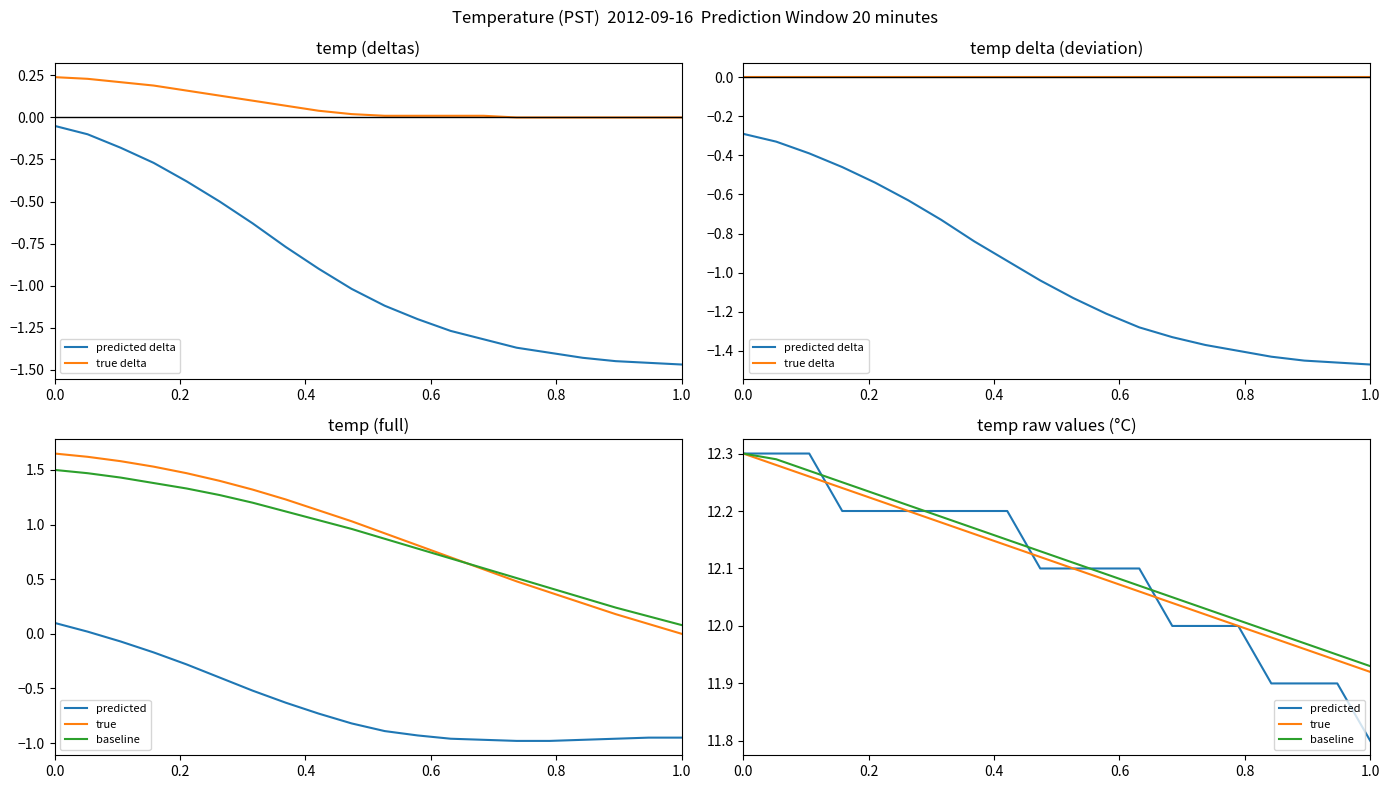

Reading left to right, transcribe all the data shown in this chart.

predicted delta: -0.3	-0.3	-0.4	-0.5	-0.5	-0.6	-0.7	-0.8	-0.9	-1.0	-1.1	-1.2	-1.3	-1.3	-1.4	-1.4	-1.4	-1.4	-1.5	-1.5
true delta: 0.0	0.0	0.0	0.0	0.0	0.0	0.0	0.0	0.0	0.0	0.0	0.0	0.0	0.0	0.0	0.0	0.0	0.0	0.0	0.0
predicted: 12.3	12.3	12.3	12.2	12.2	12.2	12.2	12.2	12.2	12.1	12.1	12.1	12.1	12.0	12.0	12.0	11.9	11.9	11.9	11.8
true: 12.3	12.3	12.3	12.2	12.2	12.2	12.2	12.2	12.1	12.1	12.1	12.1	12.1	12.0	12.0	12.0	12.0	12.0	11.9	11.9
baseline: 12.3	12.3	12.3	12.2	12.2	12.2	12.2	12.2	12.2	12.1	12.1	12.1	12.1	12.1	12.0	12.0	12.0	12.0	11.9	11.9